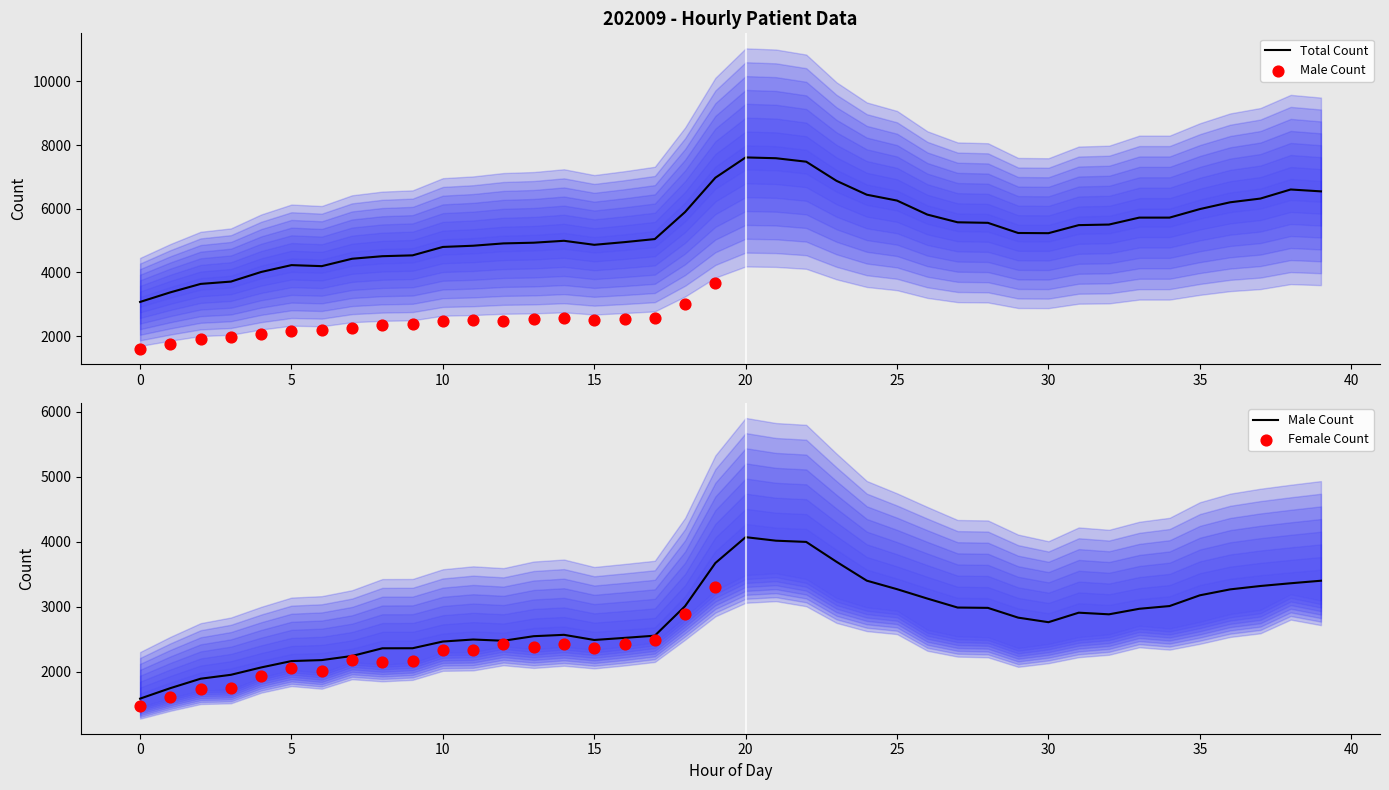

At how many categories does at least one series exceed 5827?

13